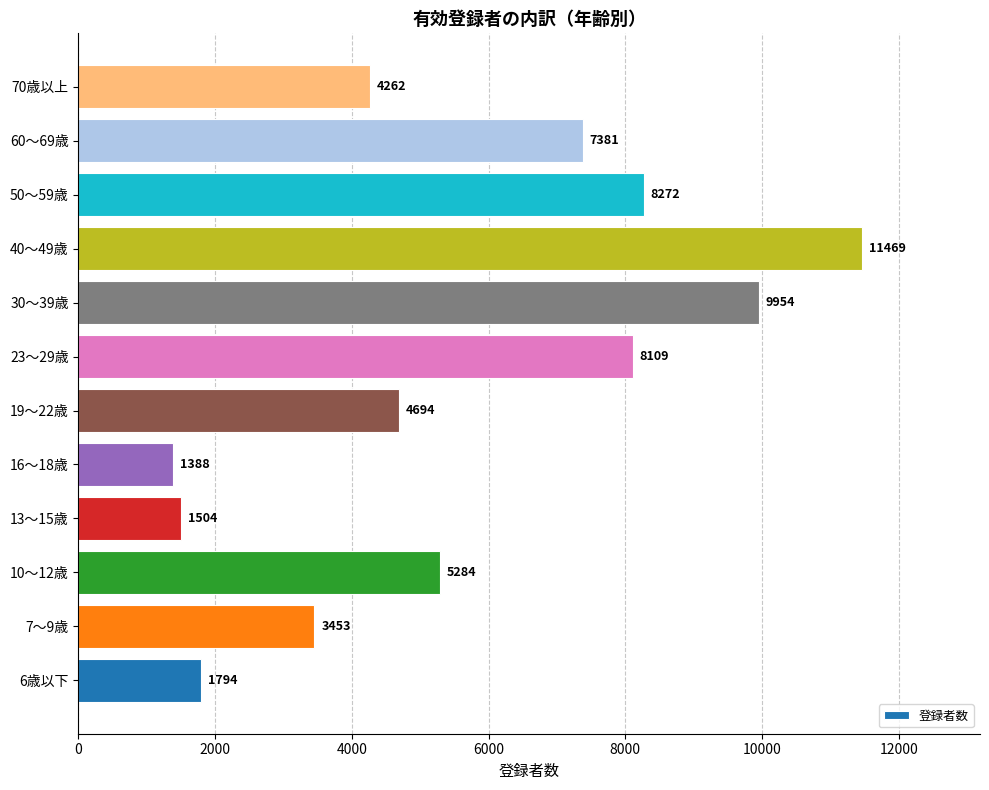

What is the sum of the values at 10～12歳 and 60～69歳?

12665